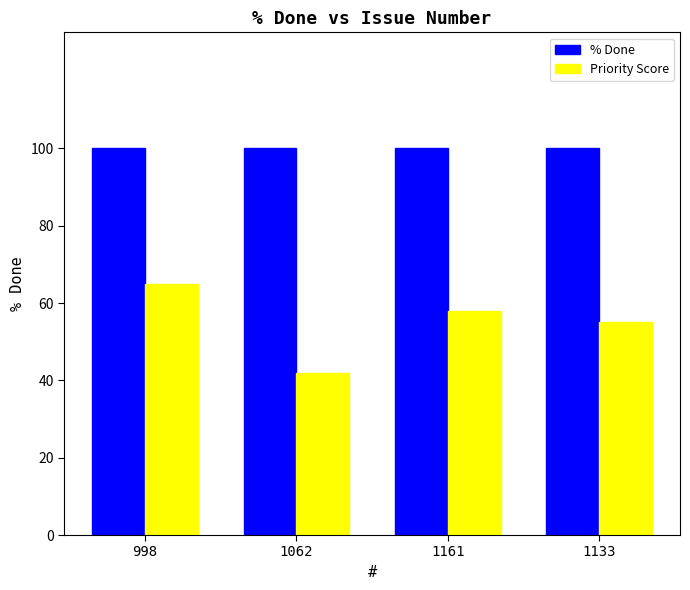

Reading right to left, what are all the values shown in this chart?

% Done: 100	100	100	100
Priority Score: 55	58	42	65